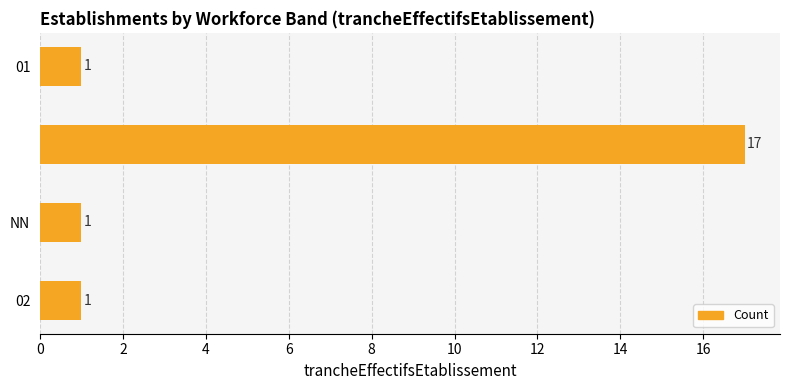

What is the difference between the maximum and minimum values?

16